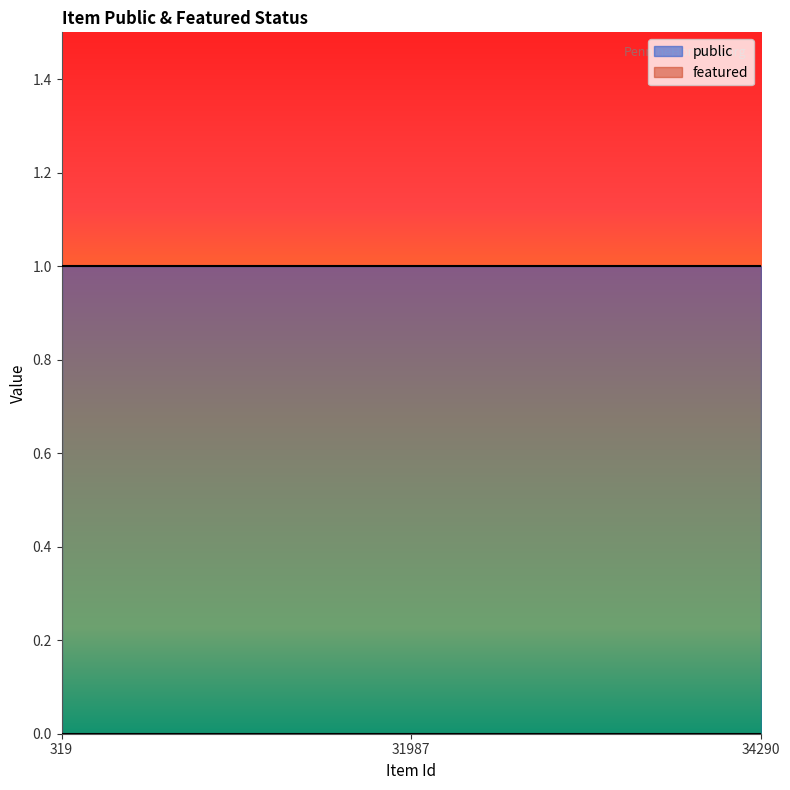

Reading left to right, extract all data points from this chart.

public: 1	1	1
featured: 0	0	0